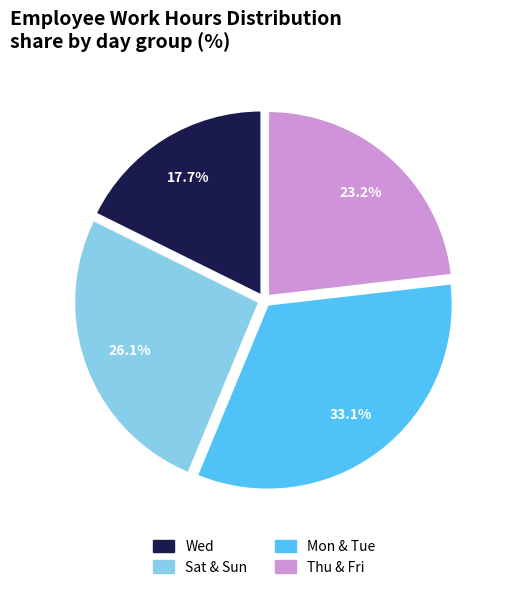

Is there a majority slice in this chart?

No